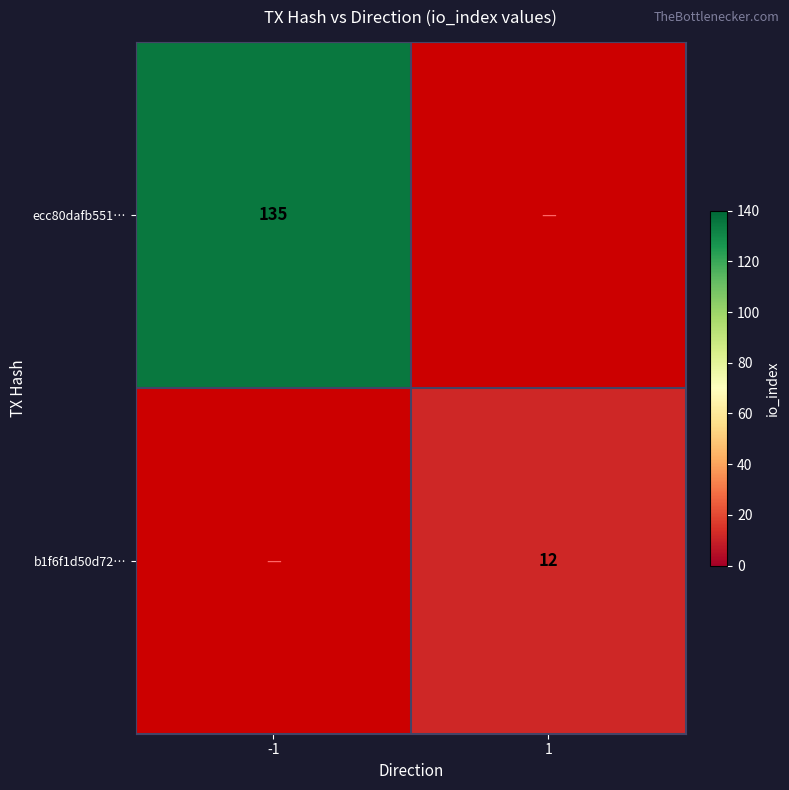

The value of b1f6f1d50d72… at 1 is 16.1. True or false?

False